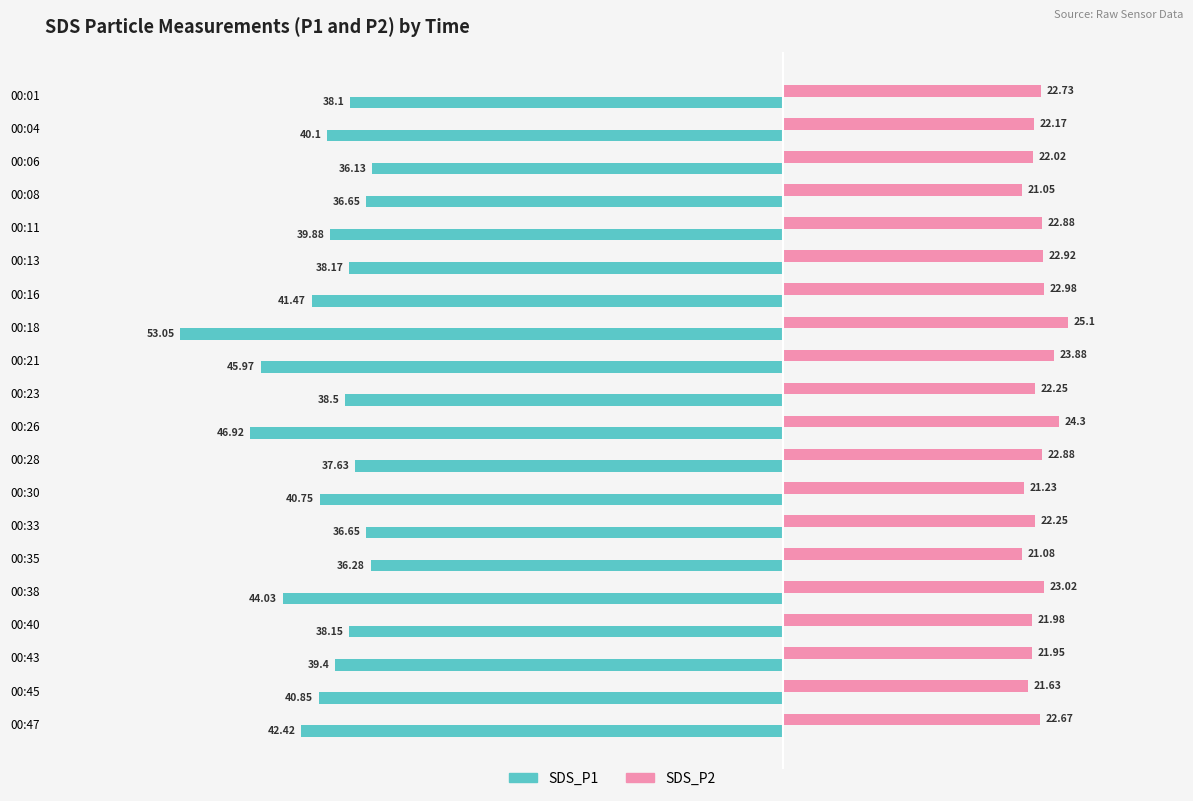

List the series in order of their overall mean, lowest first.

SDS_P1, SDS_P2